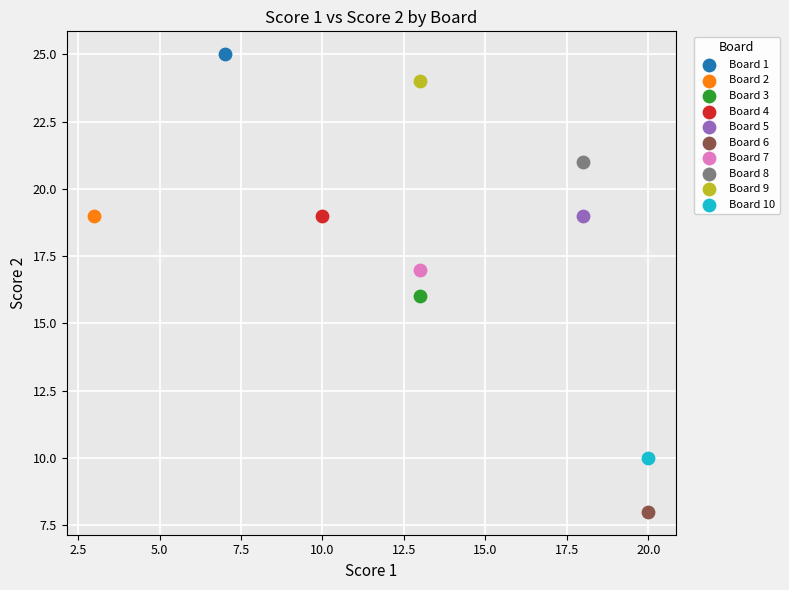

Which series reaches the minimum Y coordinate?

Board 6